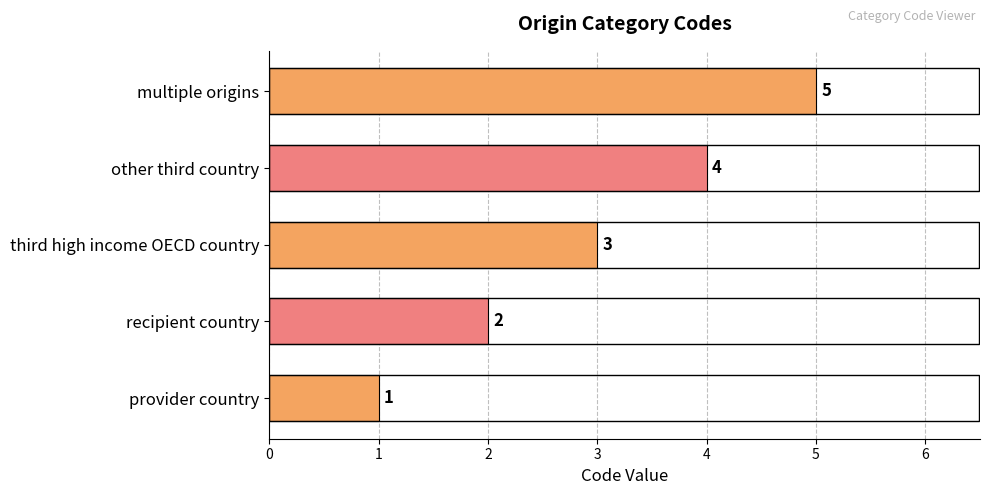

How many values are between 2 and 4?

3